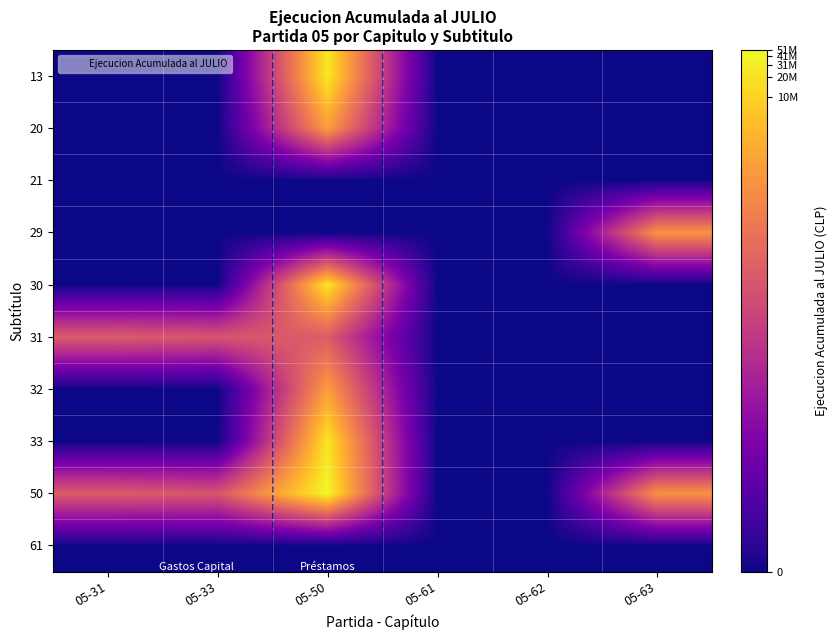

What is the total value across all series at 05-33?

19.6